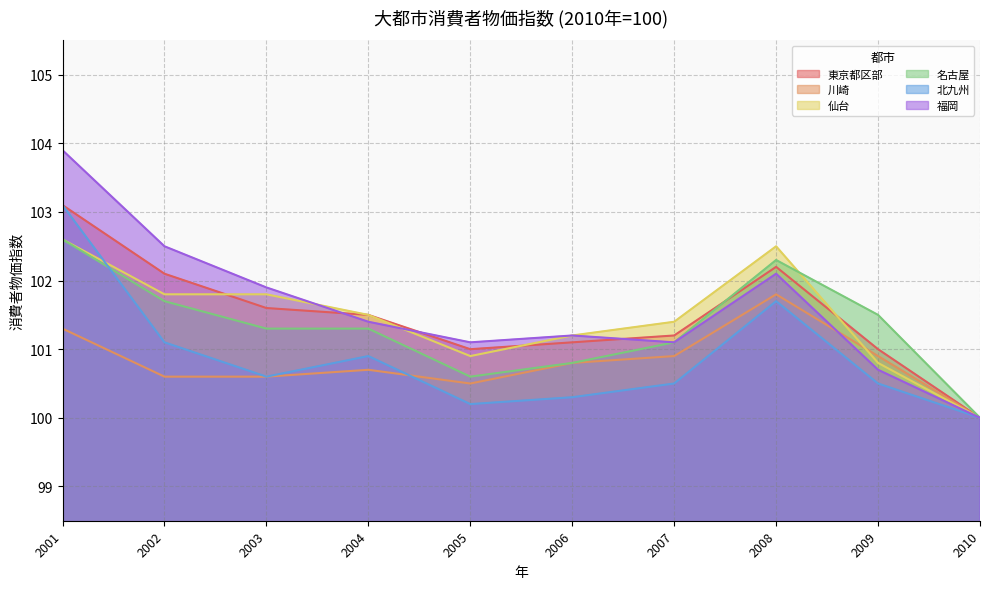

What is the difference between the maximum and minimum values in the 名古屋 series?

2.6